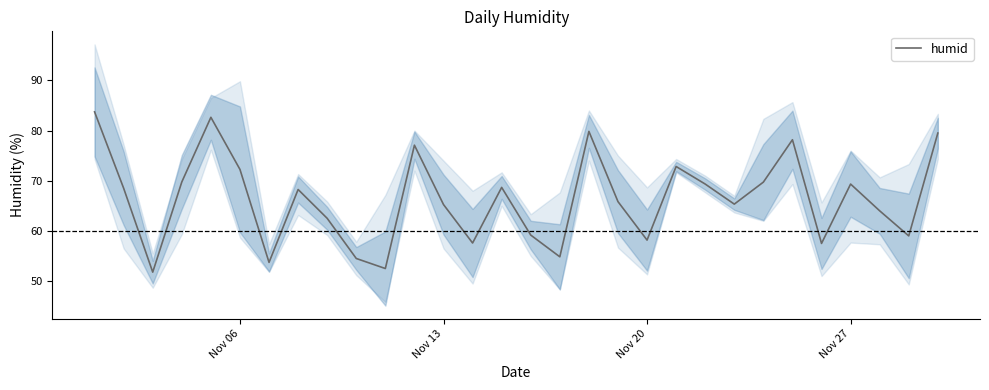

What is the lowest value of the humid series?

51.8